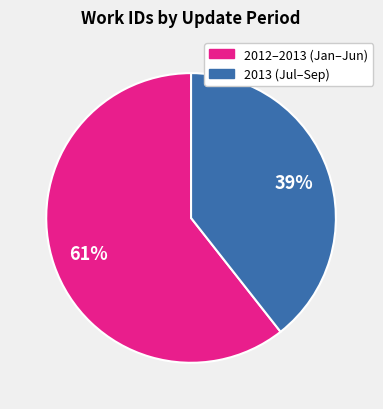

Count the number of slices in the pie.

2